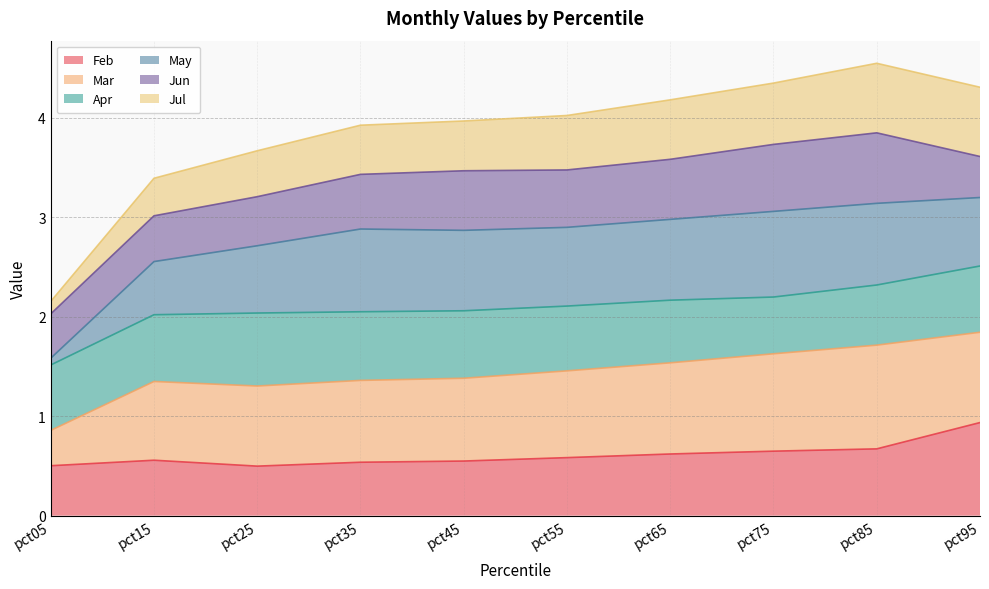

Which label corresponds to the smallest value in the chart?

pct25